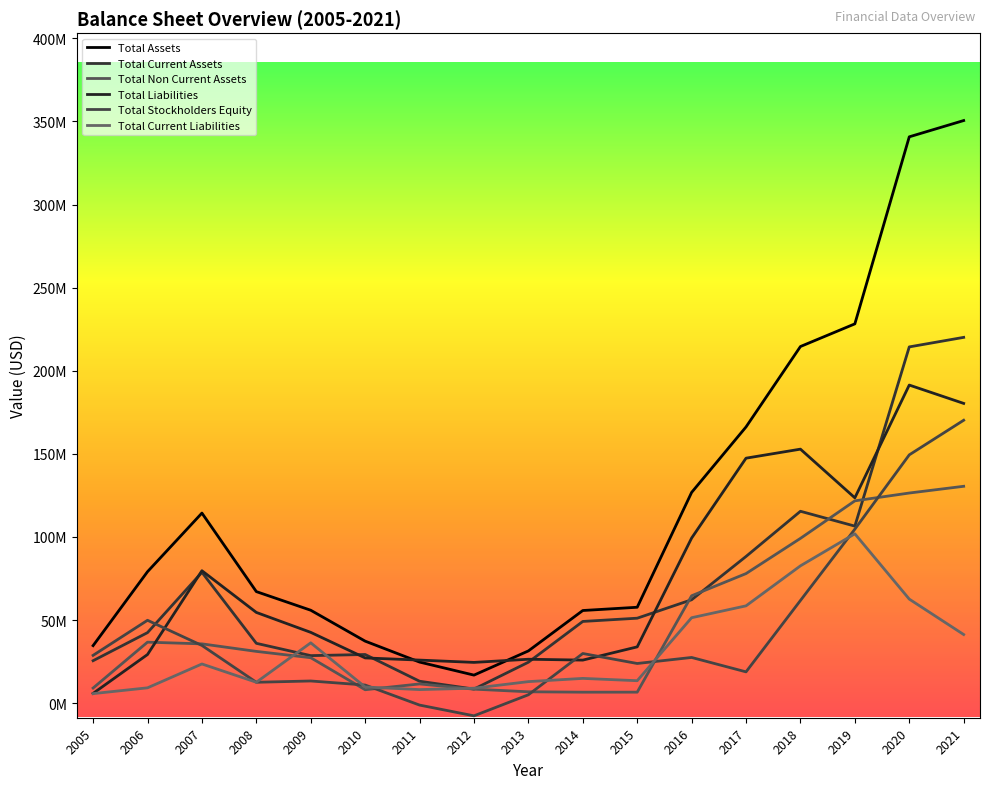

What is the total value across all series at 2017?

557098000